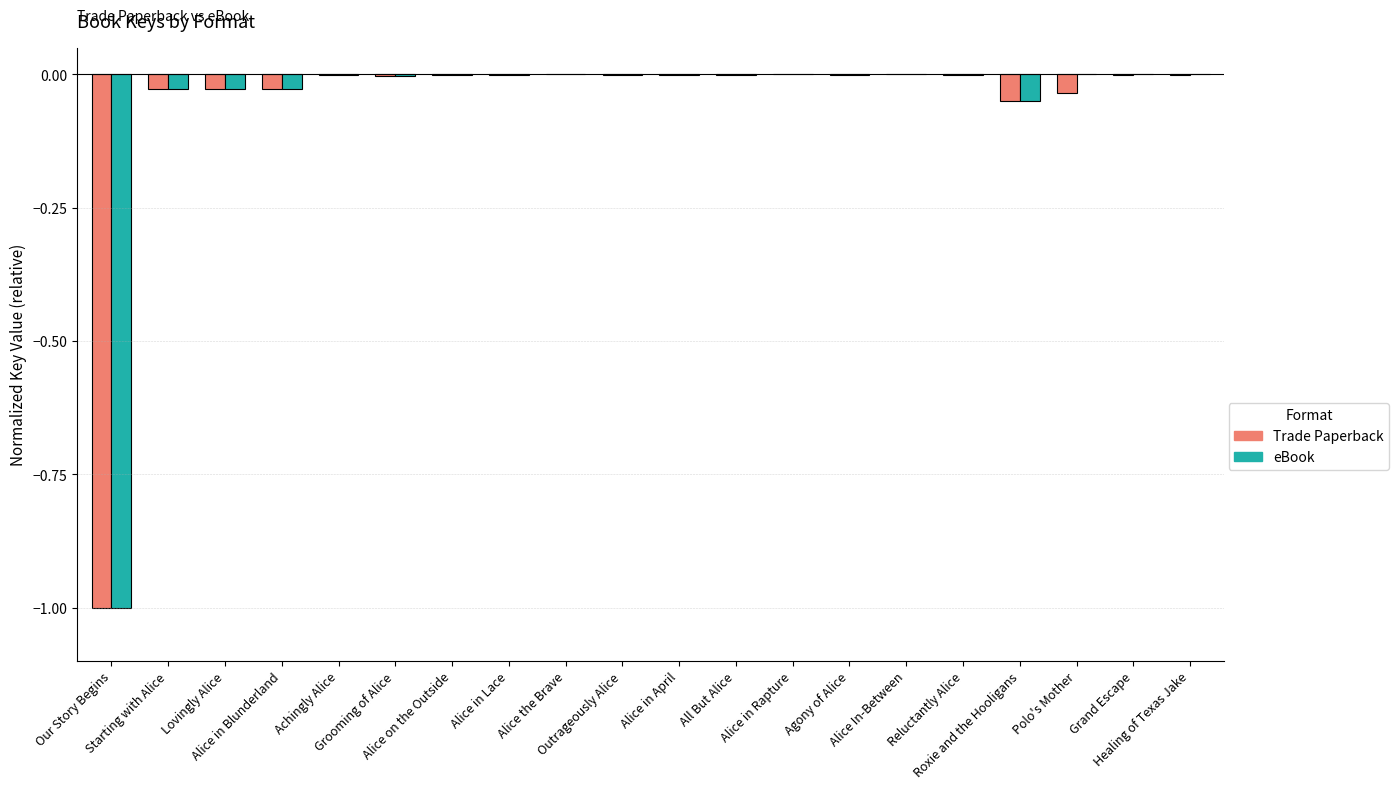

What is the sum of all eBook values?

-1.1